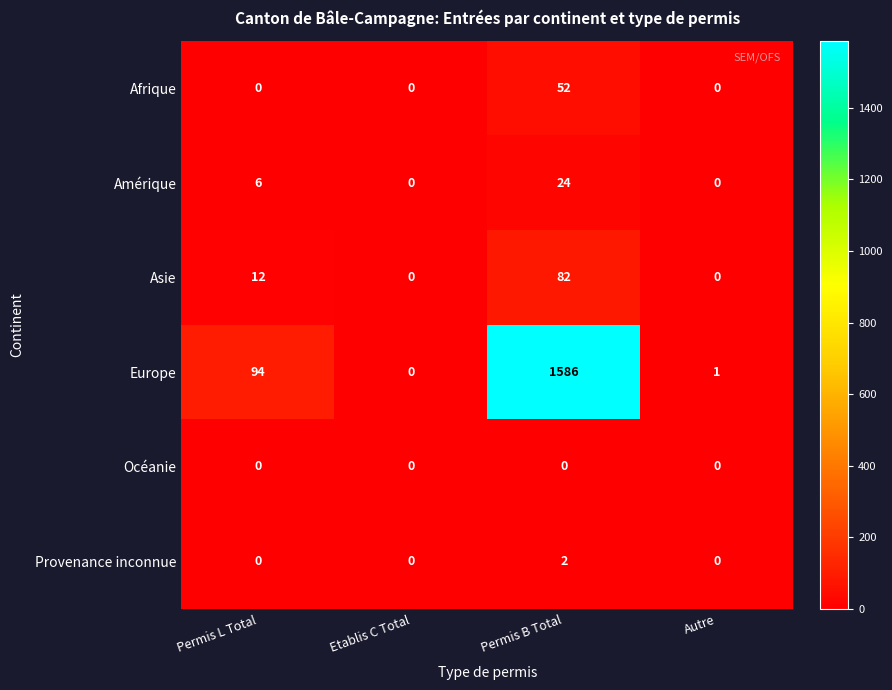

At how many categories does at least one series exceed 729?

1